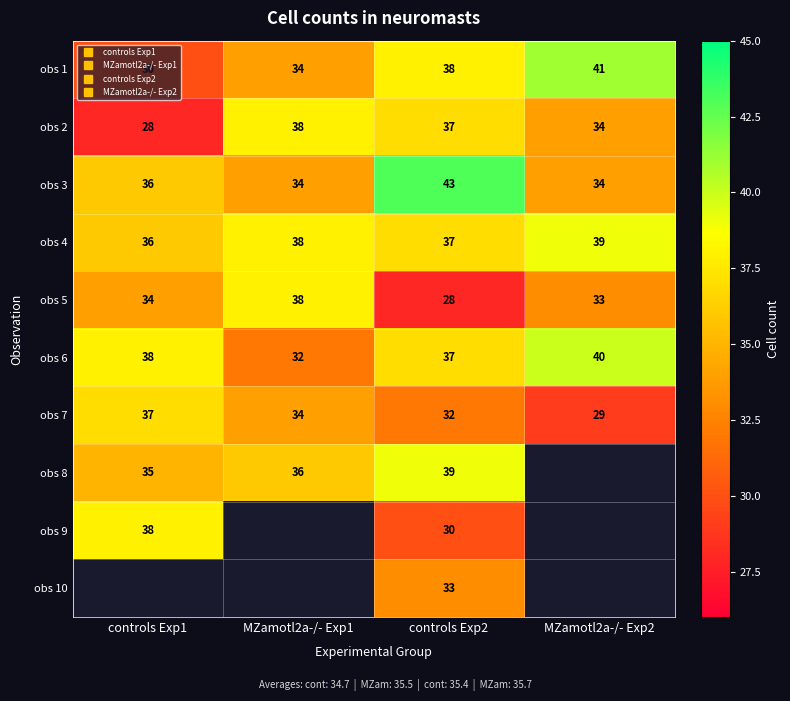

Between controls Exp2 and MZamotl2a-/- Exp2, which series saw the biggest shift?

obs 3